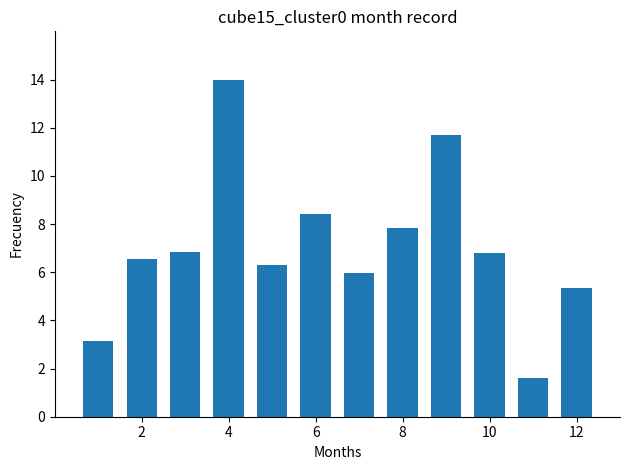

Reading right to left, what are all the values shown in this chart?

5.4	1.6	6.8	11.7	7.8	6.0	8.4	6.3	14.0	6.8	6.5	3.2